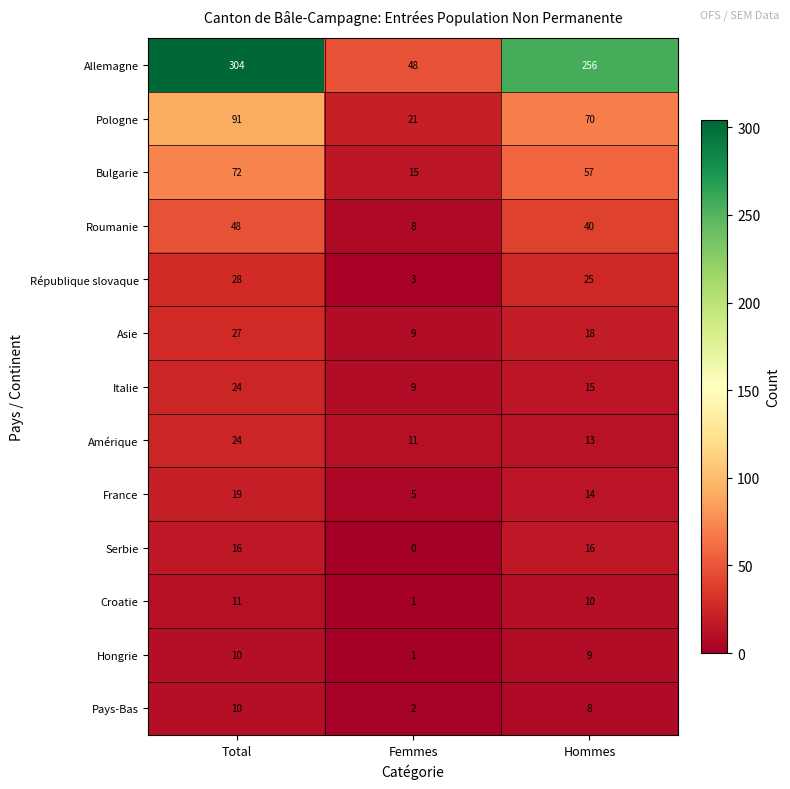

What is the total value across all series at Femmes?

133